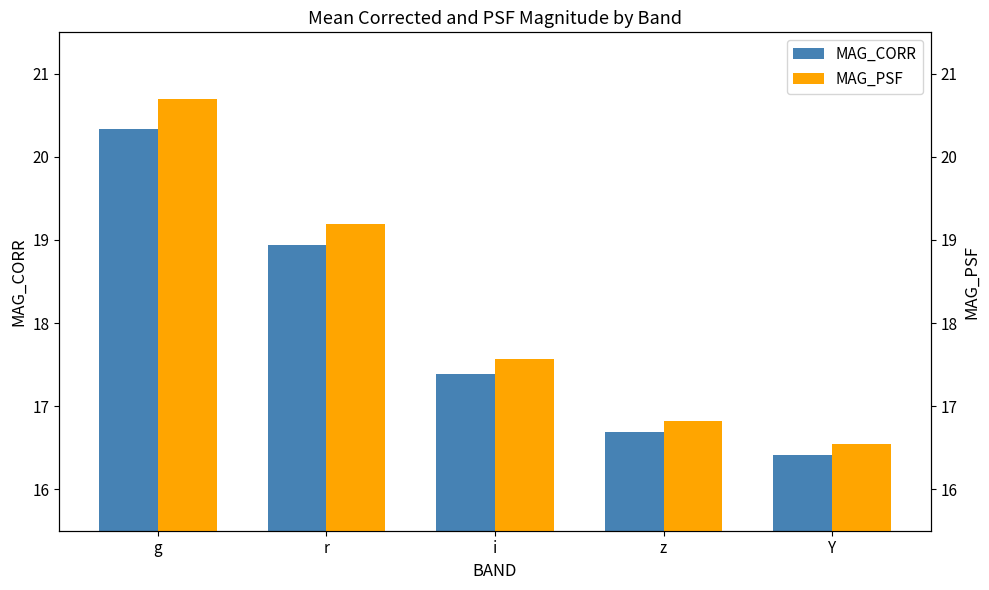

Rank the series by their average value, from highest to lowest.

MAG_PSF, MAG_CORR